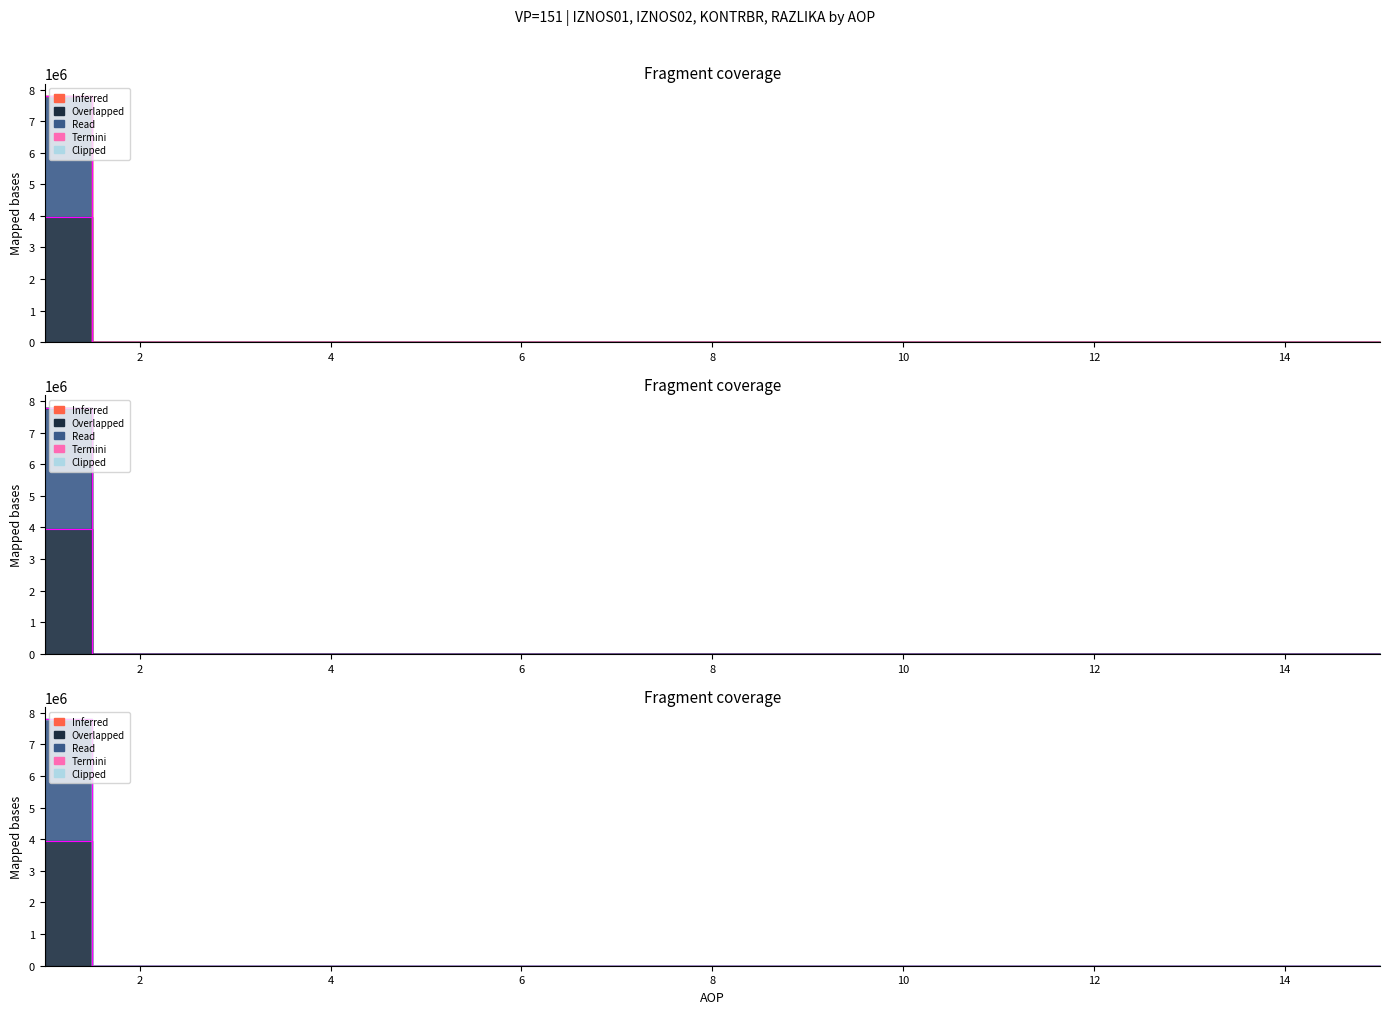

List the labels in order of KONTRBR value, smallest first.

2, 3, 4, 5, 6, 7, 8, 9, 10, 11, 12, 13, 14, 15, 1